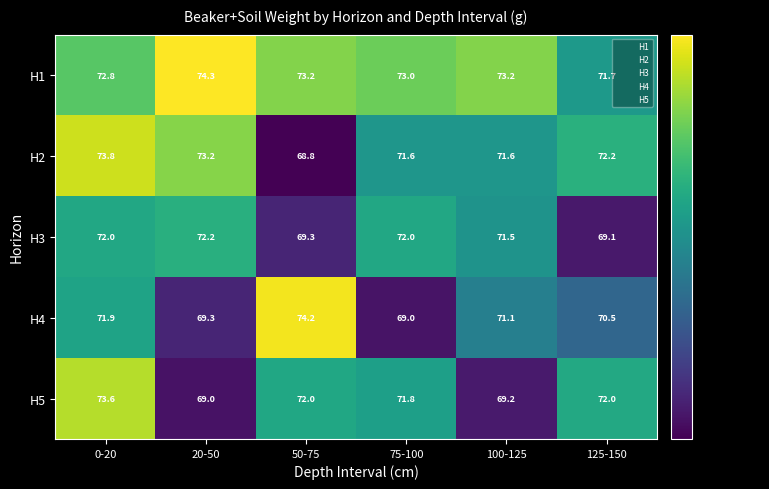

At which category does the chart reach its minimum across all series?

50-75